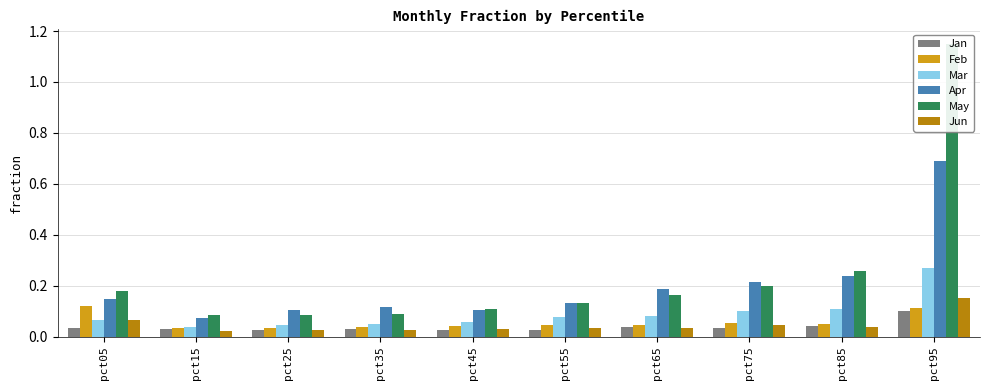

What is the sum of all Jun values?

0.5